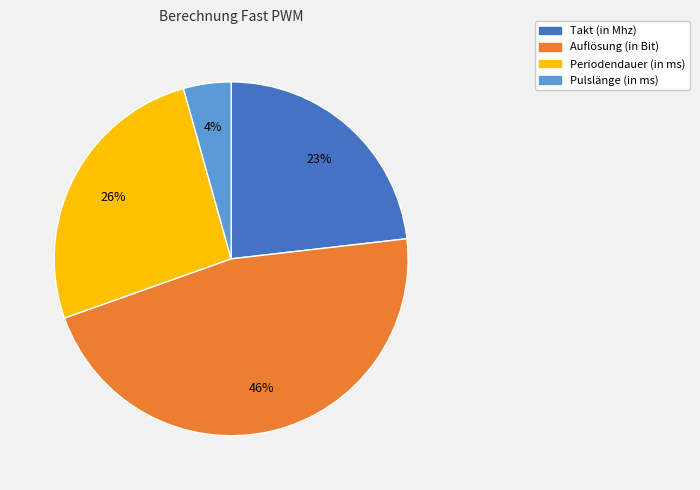

Rank the categories by value from lowest to highest.

Pulslänge (in ms), Takt (in Mhz), Periodendauer (in ms), Auflösung (in Bit)